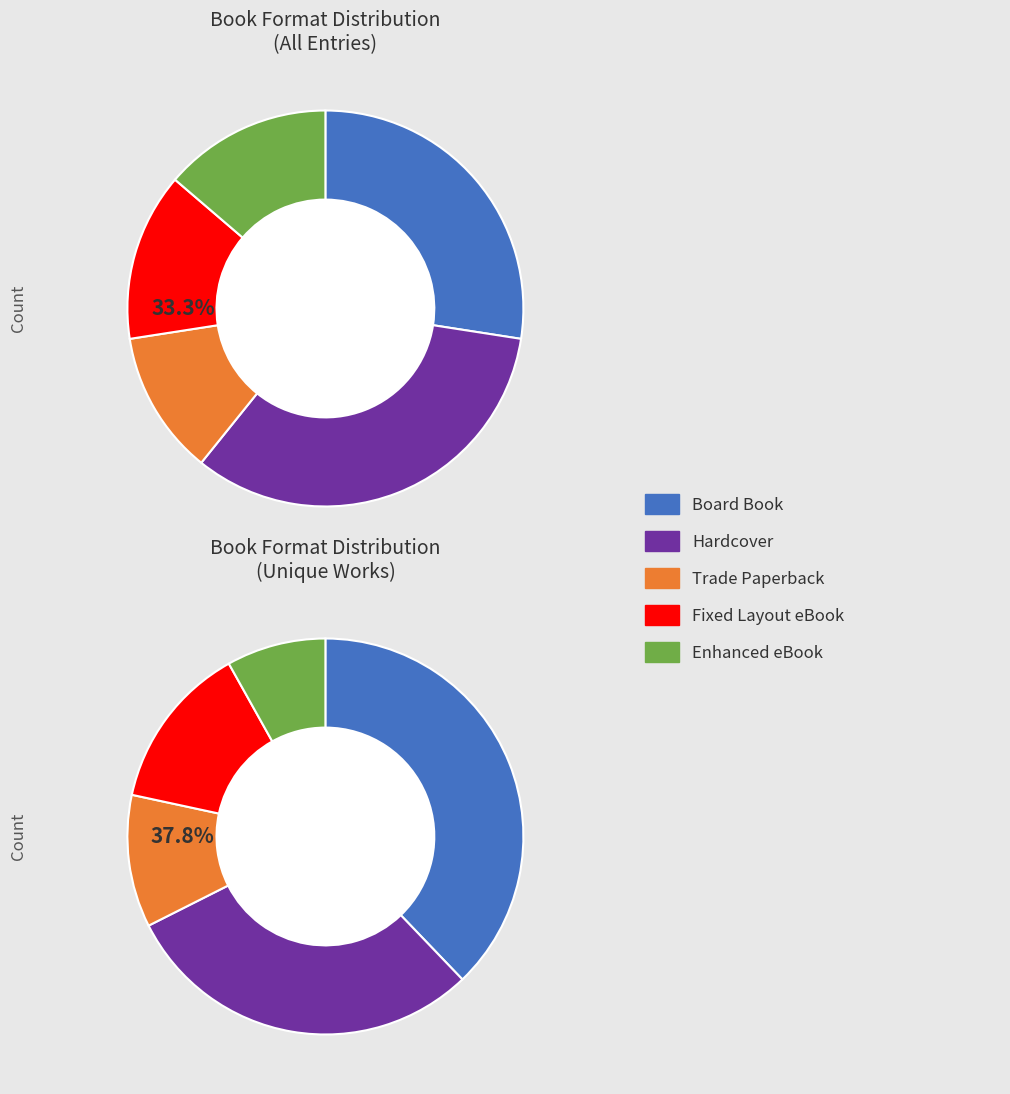

Between Board Book and Hardcover, which is larger?

Hardcover